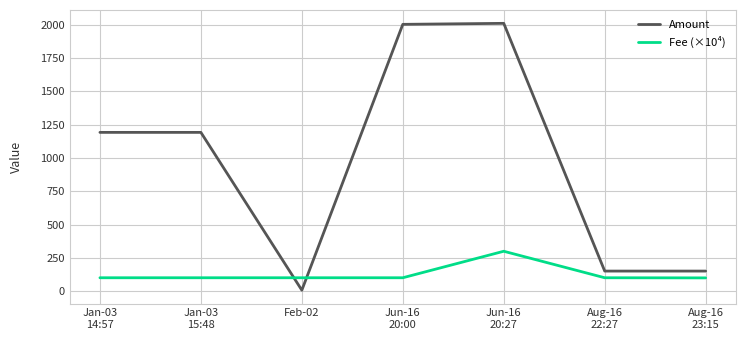

What value does the Fee (×10⁴) series have at Jun-16
20:00?

101.0